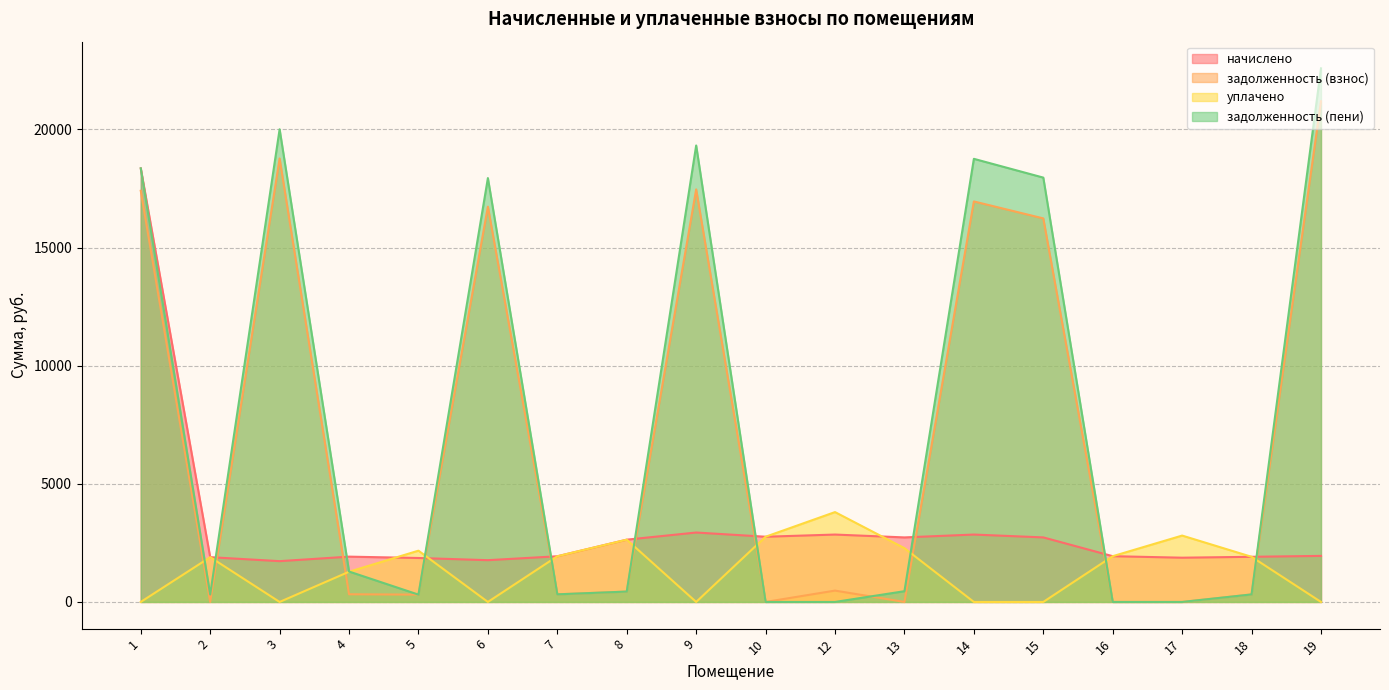

Reading left to right, what are all the values shown in this chart?

начислено: 18351.8	1895.3	1726.7	1917.5	1860.3	1768.1	1933.4	2636.2	2938.3	2760.2	2852.5	2731.6	2852.5	2731.6	1936.6	1873.0	1911.2	1949.3
задолженность (взнос): 17402.5	0.0	18769.8	324.5	310.1	16730.6	322.2	439.4	17461.4	0.0	480.4	0.0	16951.2	16233.0	0.0	0.0	318.5	21189.5
уплачено: 0.0	1895.3	0.0	1278.4	2170.3	0.0	1933.4	2636.2	0.0	2760.2	3803.5	2276.3	0.0	0.0	1936.6	2809.5	1911.2	0.0
задолженность (пени): 18351.8	315.9	20005.2	1287.7	310.1	17939.3	322.2	439.4	19319.2	0.0	0.0	455.3	18754.6	17960.1	0.0	0.0	318.5	22584.1